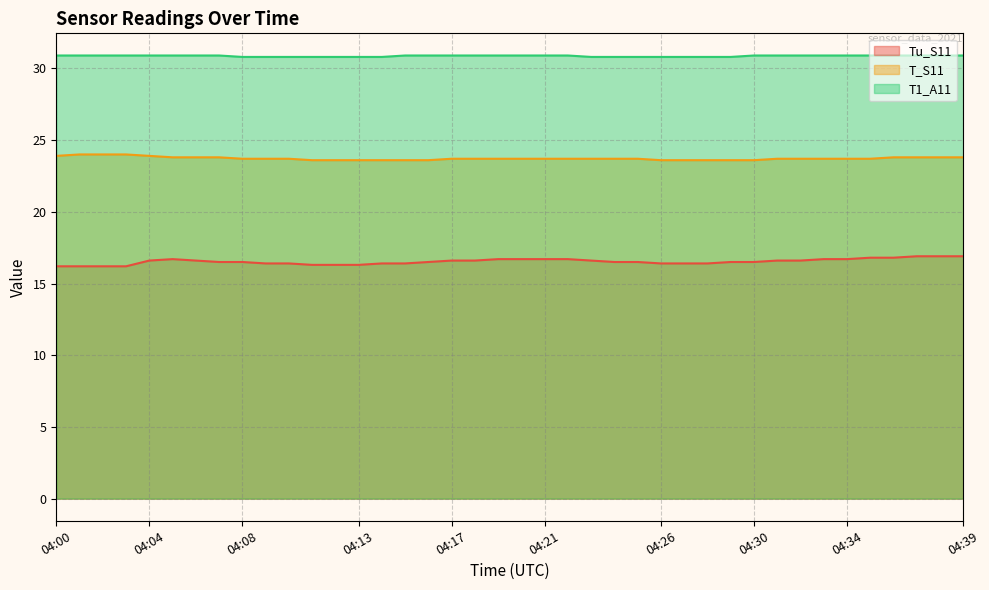

What is the difference between the T1_A11 values at 04:15 and 04:11?

0.1